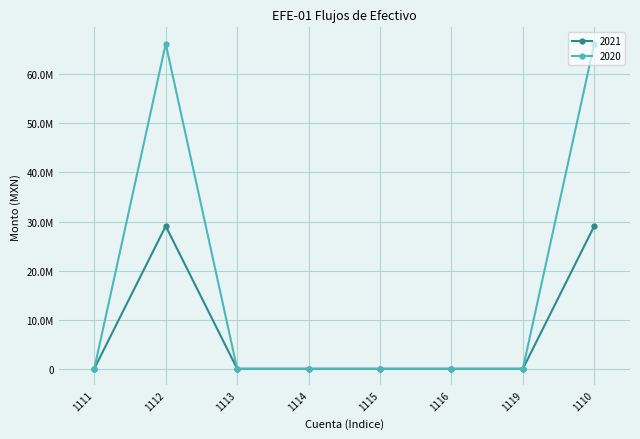

Reading left to right, list all the values displayed in this chart.

2021: 29605.2	29076413.0	0.0	0.0	0.0	0.0	0.0	29106018.1
2020: 41120.2	66214219.5	0.0	-0.0	0.0	0.0	0.0	66255339.6